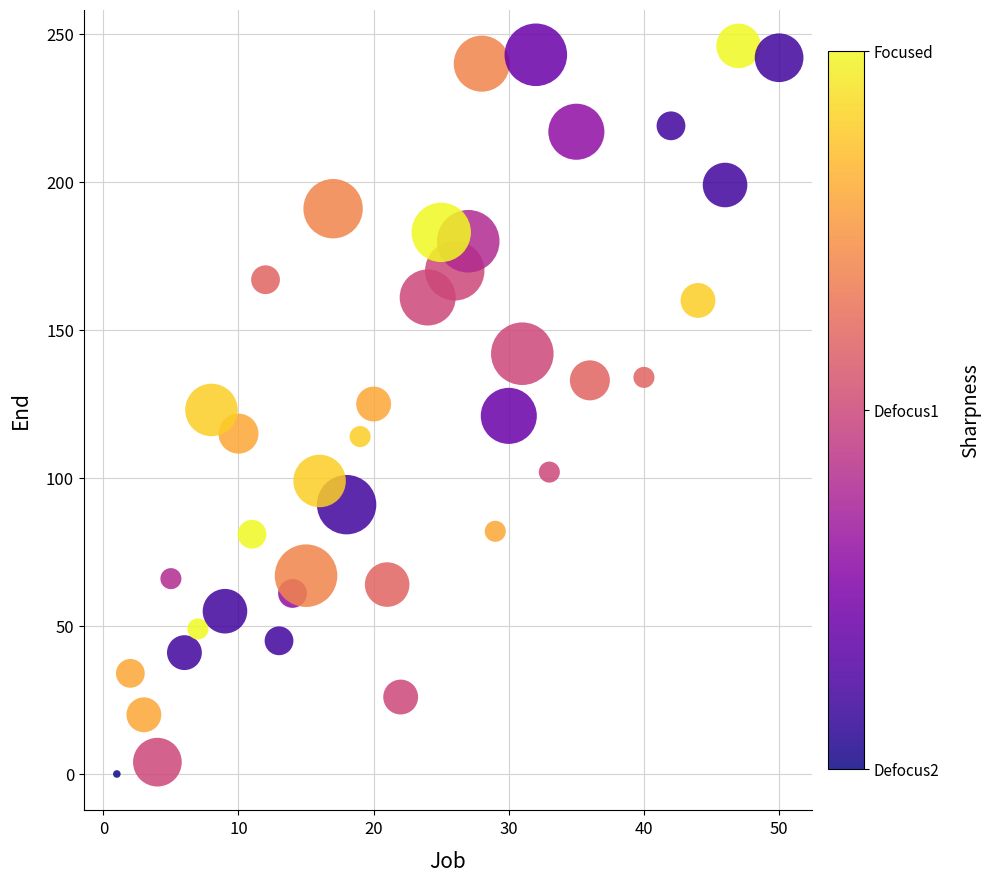

What is the range of Y values (max minus min)?

246